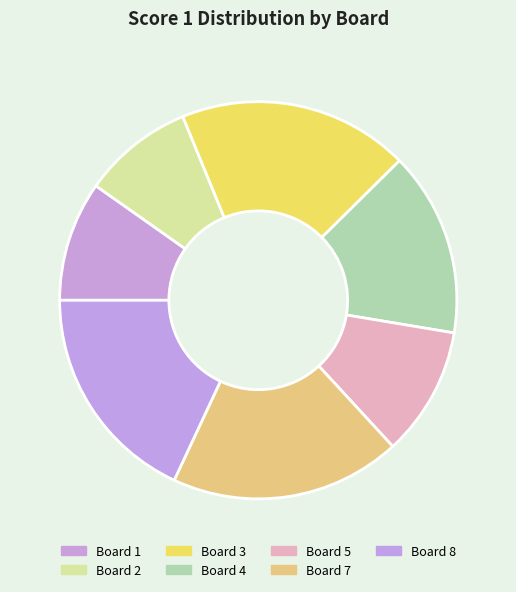

What portion of the pie excludes Board 8?

82.0%